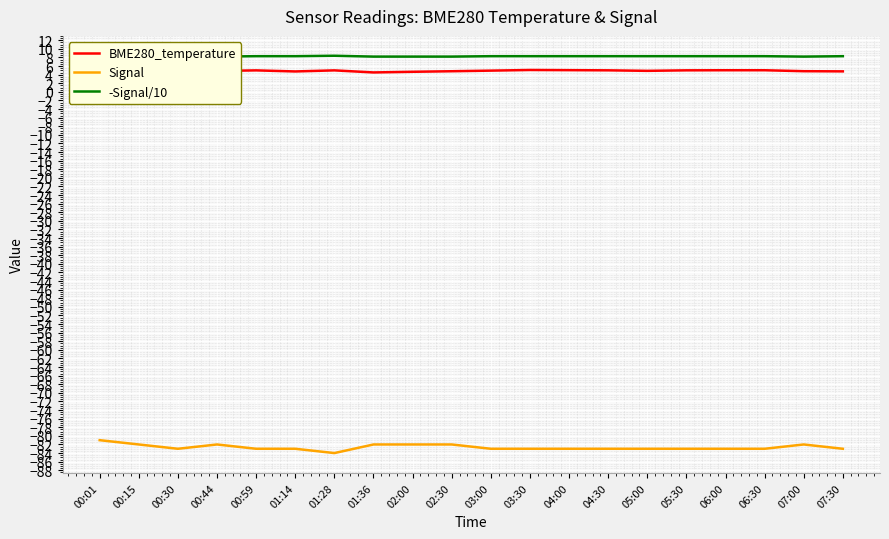

True or false: Signal and -Signal/10 cross at least once.

False